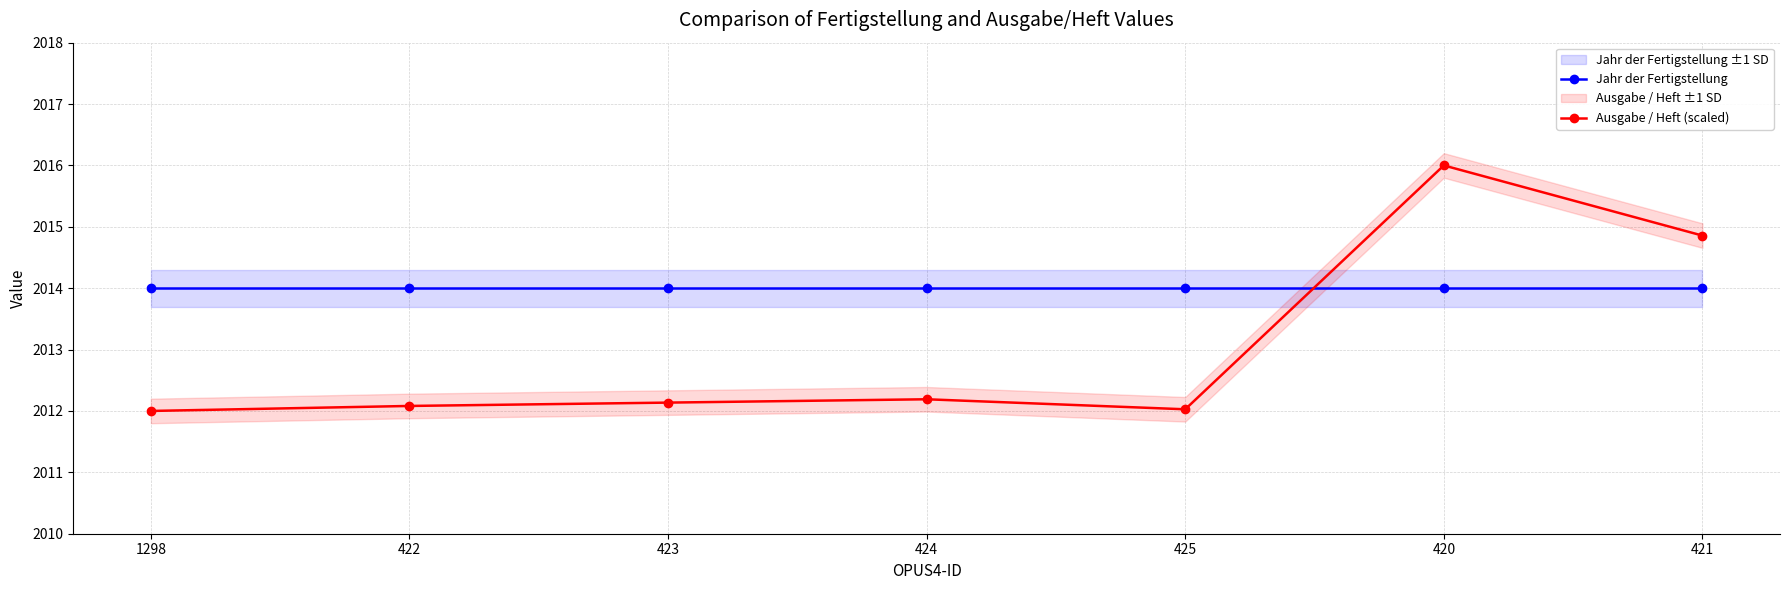

At which label is Ausgabe / Heft (scaled) closest to 2013?

424